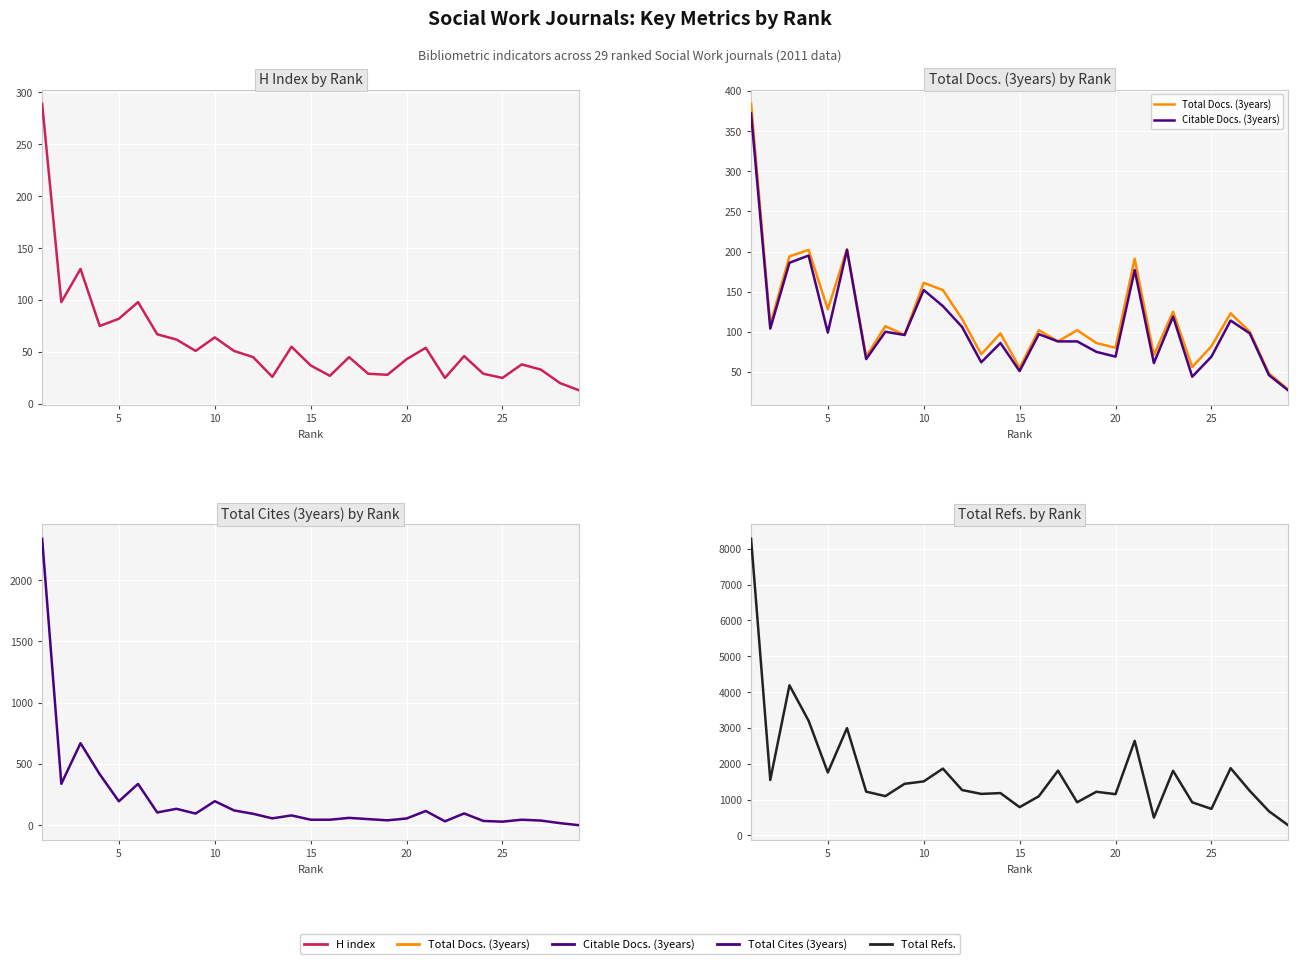

True or false: Citable Docs. (3years) has a value of 15 at 15.

False